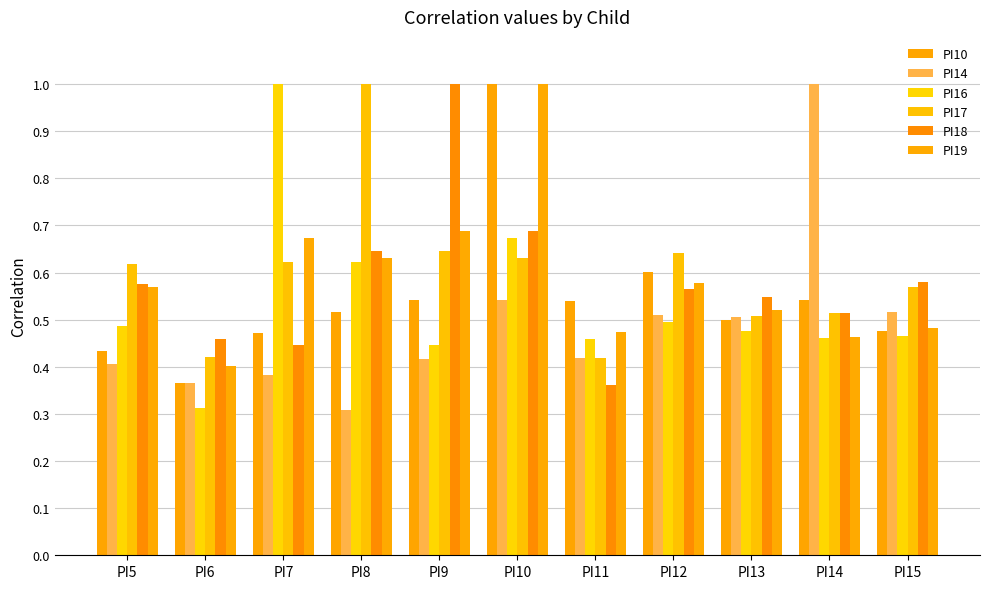

Which series changed the most between PI6 and PI9?

PI18